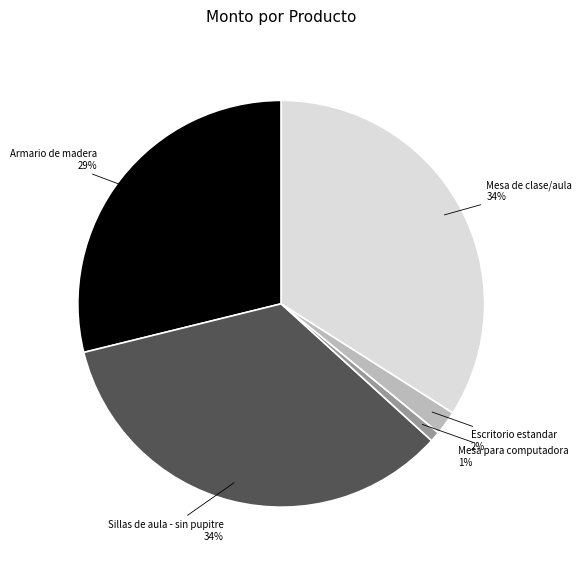

Is there a majority slice in this chart?

No